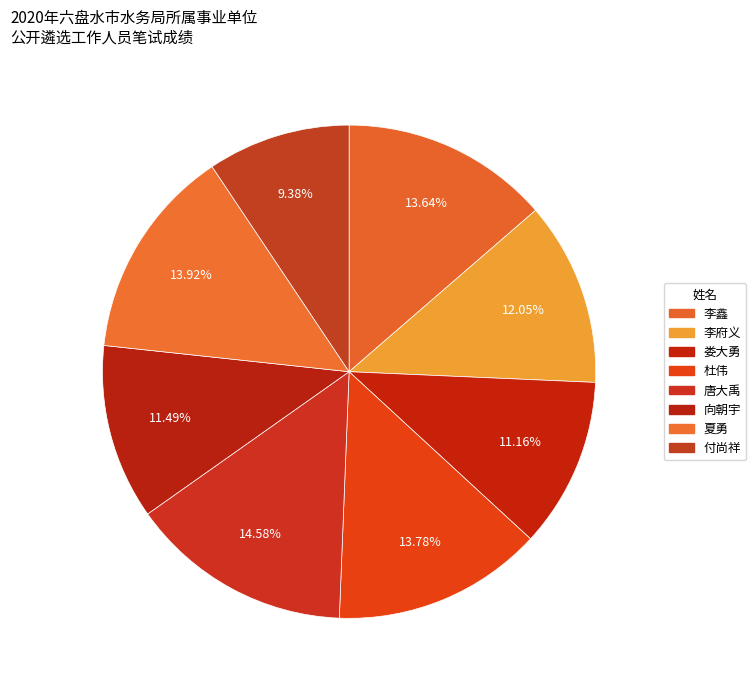

Is 付尚祥 the majority of the pie?

No